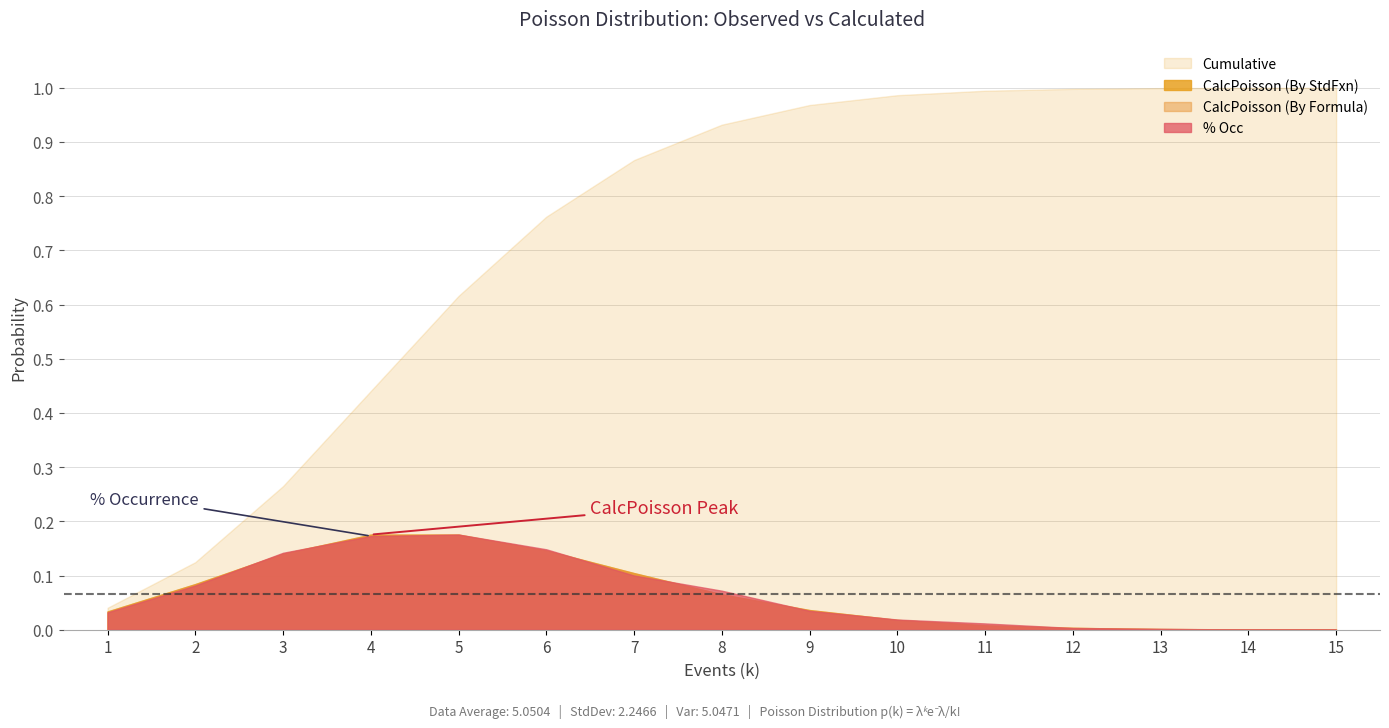

Where is Cumulative nearest to the value 0?

1